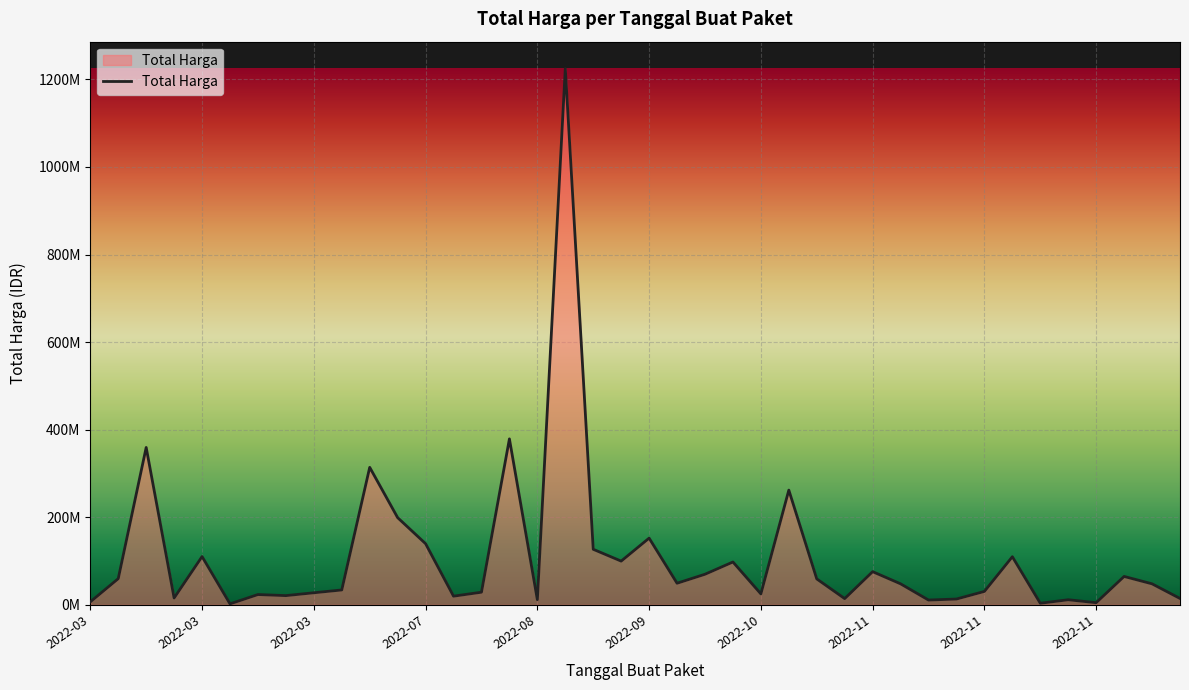

Where does the data first go above 48140000?

2022-03